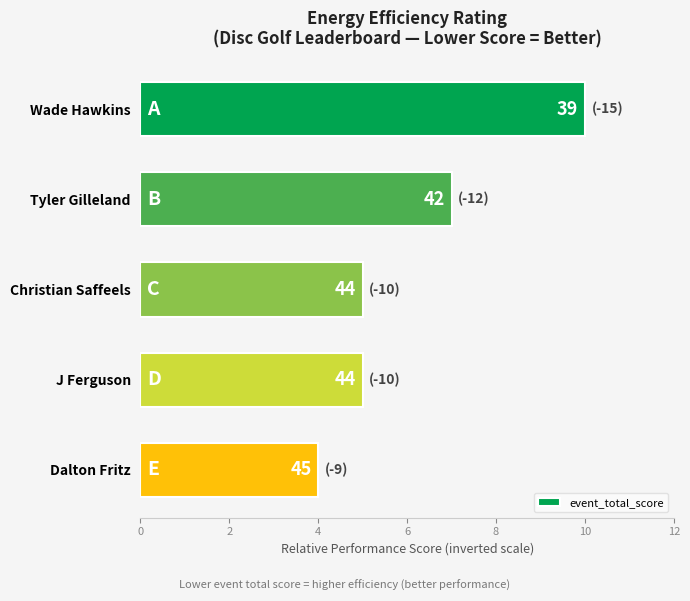

Does the chart contain any negative values?

No